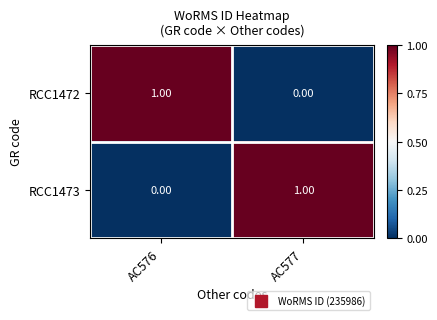

Rank the categories by RCC1472 value from highest to lowest.

AC576, AC577